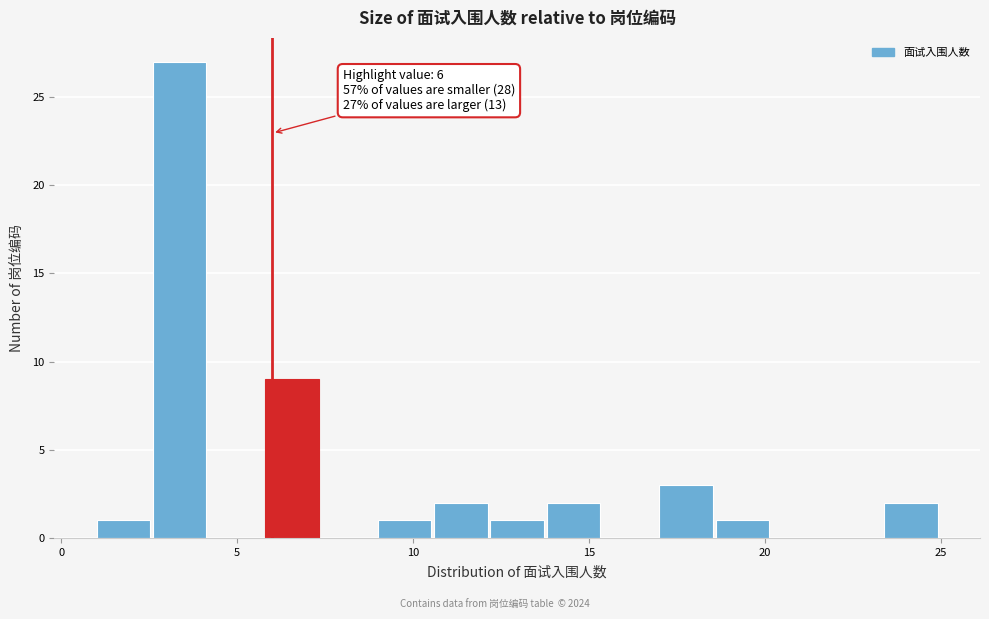

Read against the x-axis, roughly where is the centre of the tallest bar?

3.5